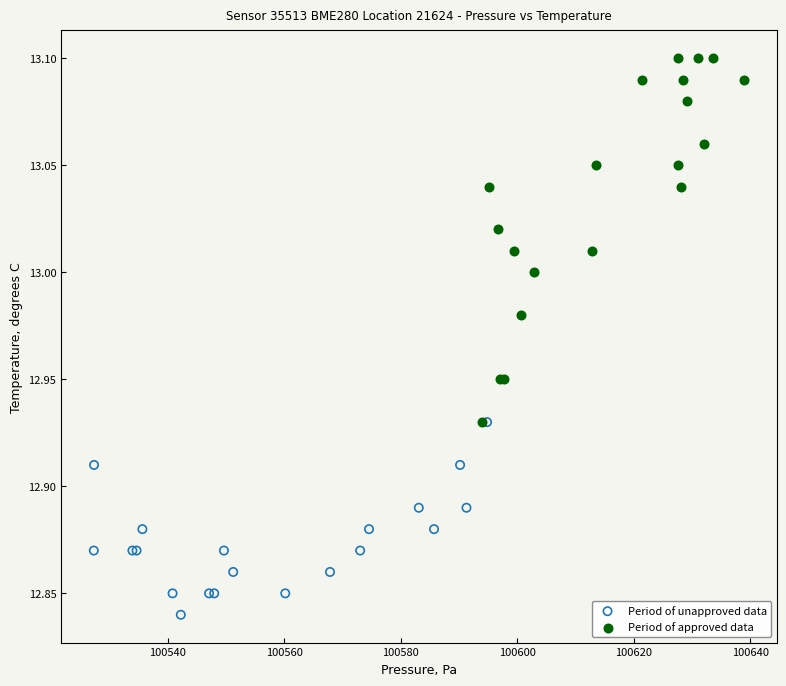

Which series has the largest Y range (max minus min)?

Period of approved data